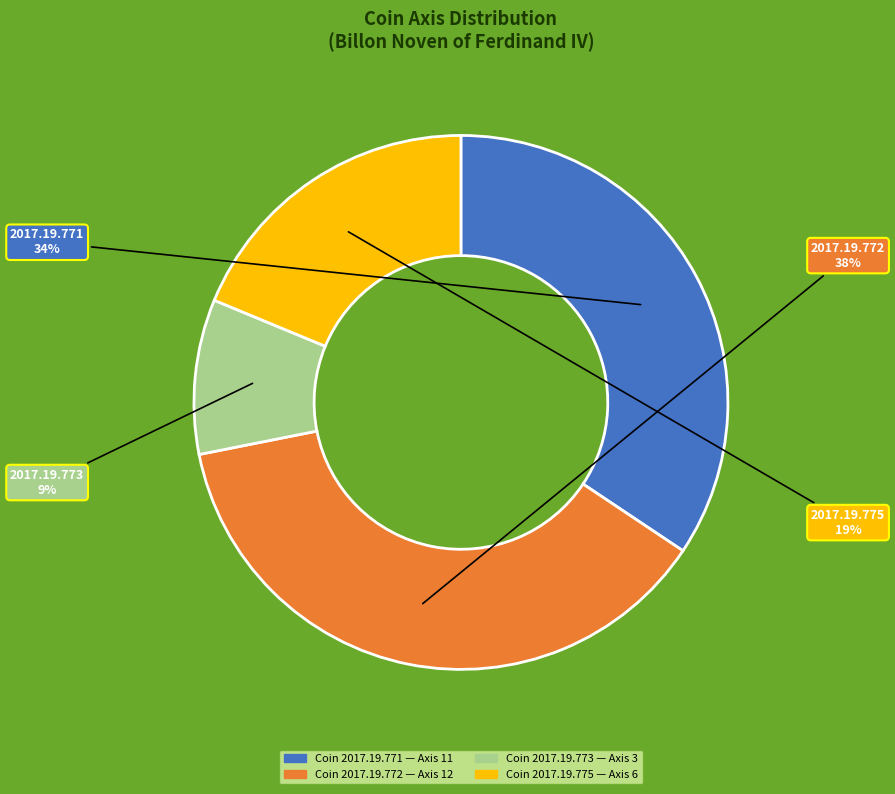

To the nearest percent, what is the average slice percentage?

25%